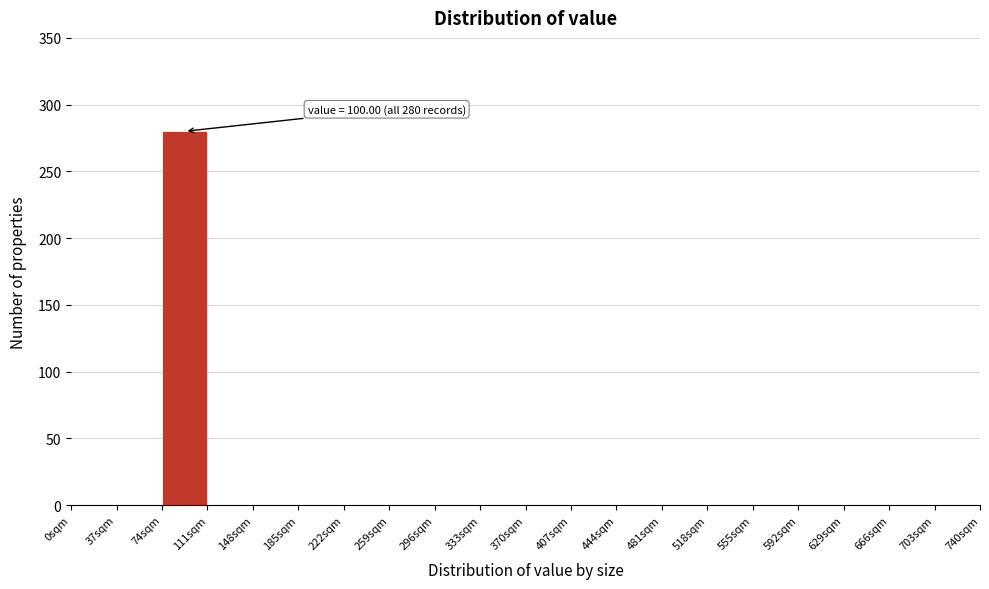

Which range on the x-axis has the tallest bar?

74 to 111